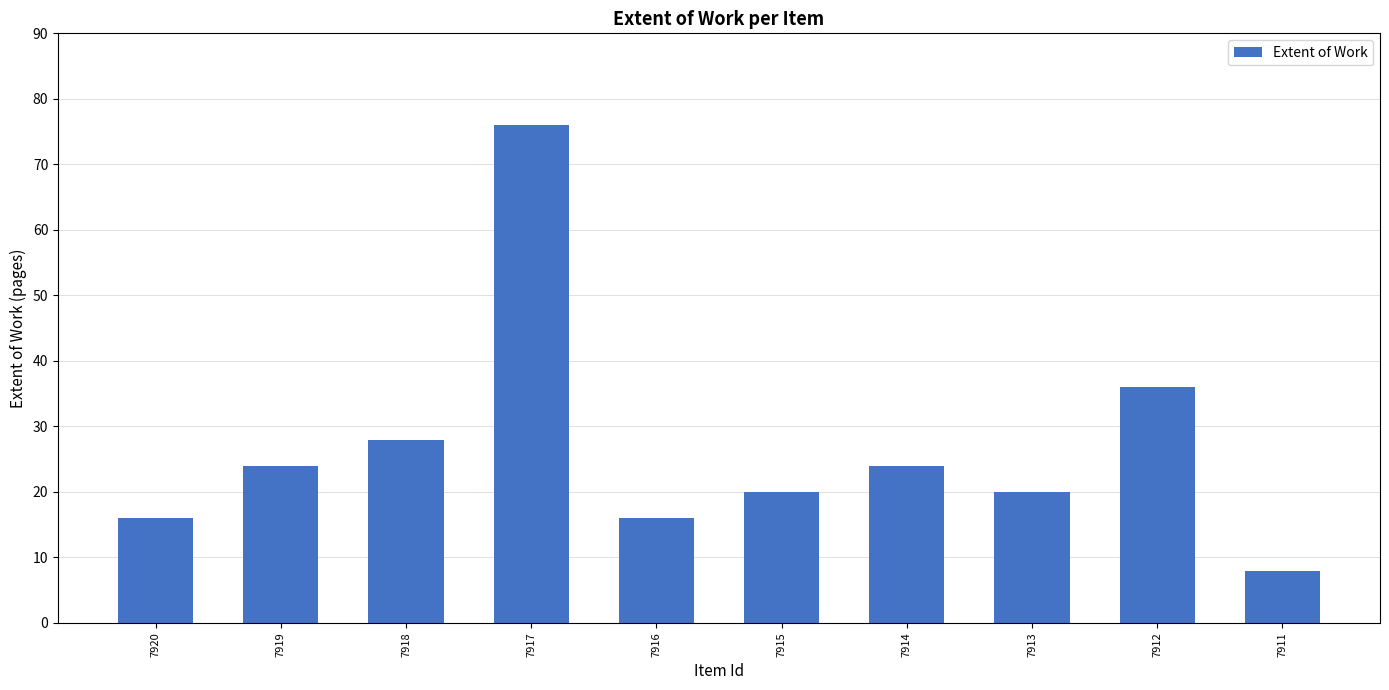

Which label corresponds to the smallest value in the chart?

7911